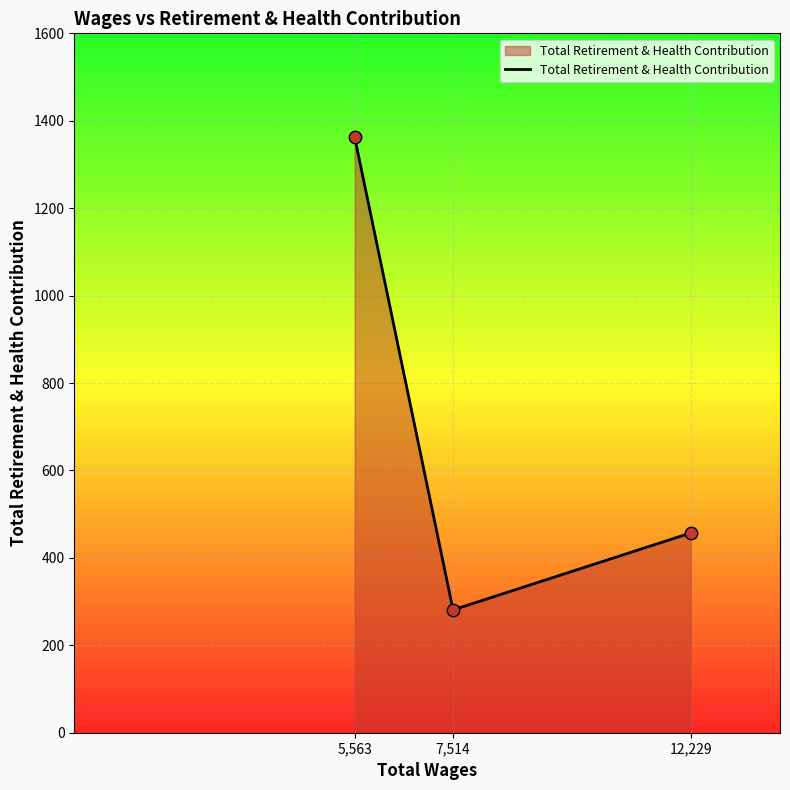

Which has a higher value, 12,229 or 5,563?

5,563